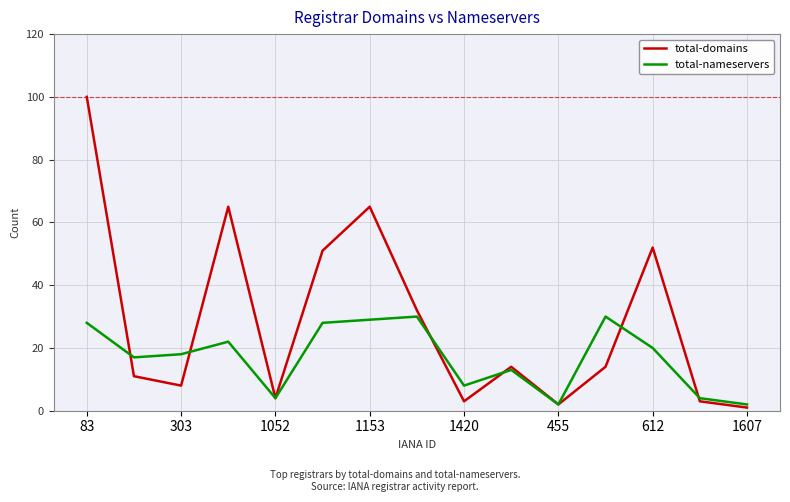

Which series has the largest total across all categories?

total-domains